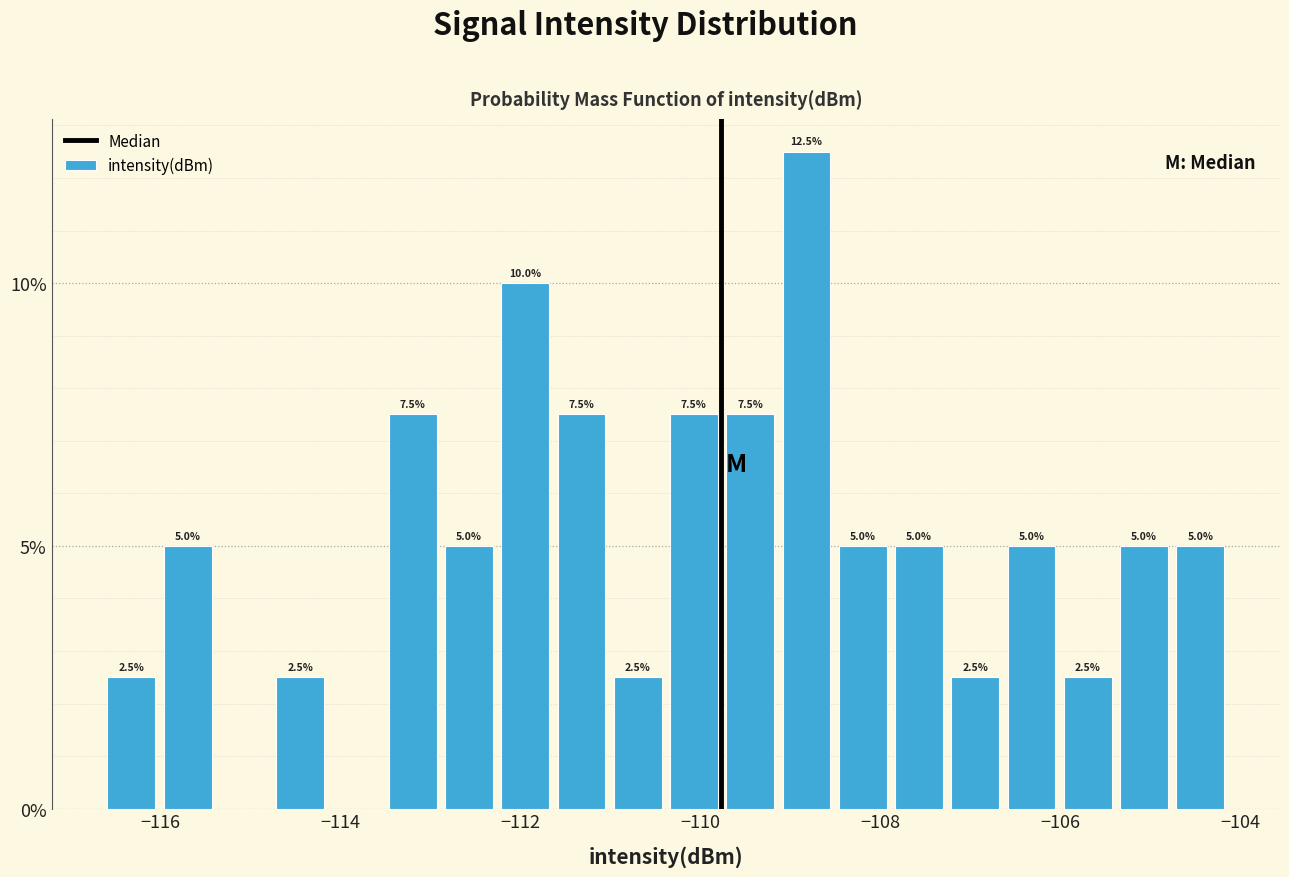

Read against the x-axis, roughly where is the centre of the tallest bar?

-108.8